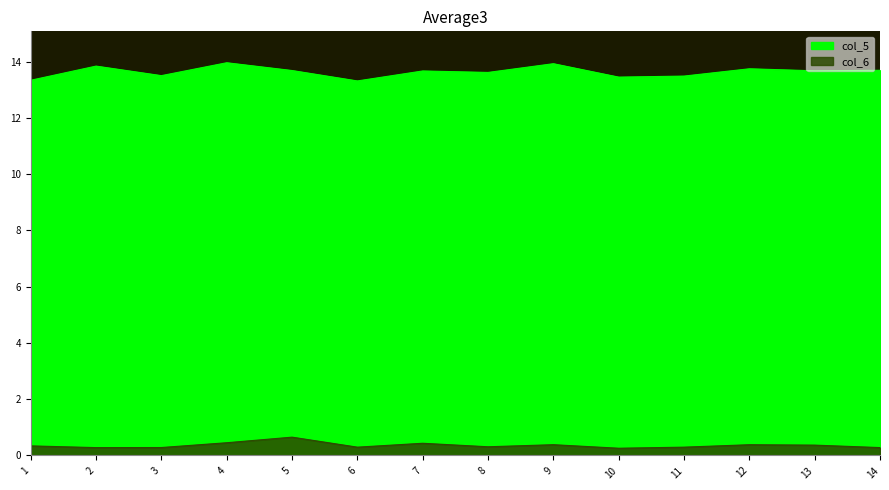

True or false: col_6 has a value of 0.4 at 12.

True